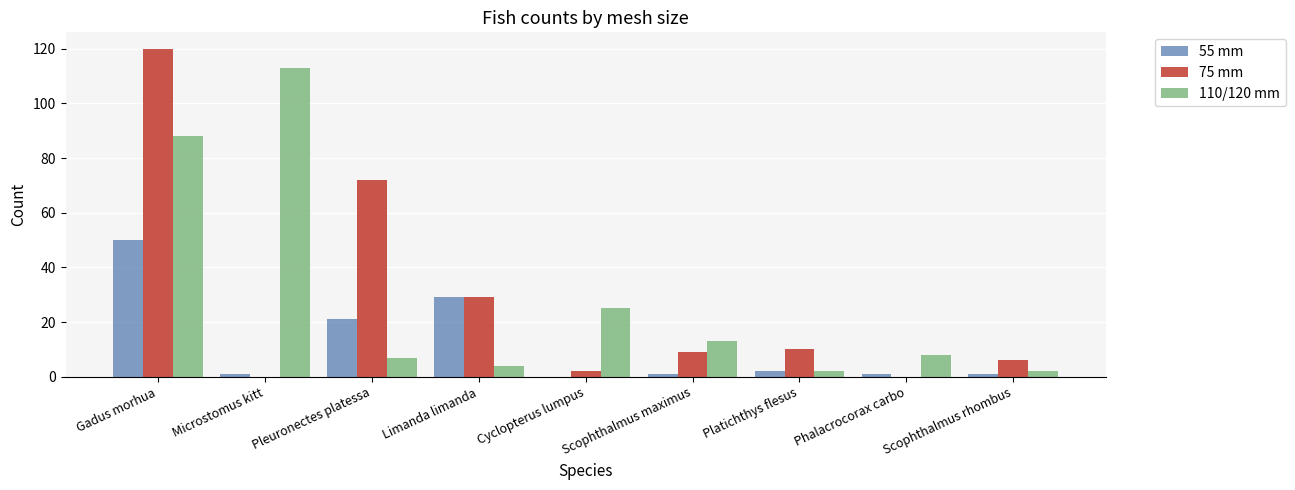

Where is 75 mm nearest to the value 60?

Pleuronectes platessa